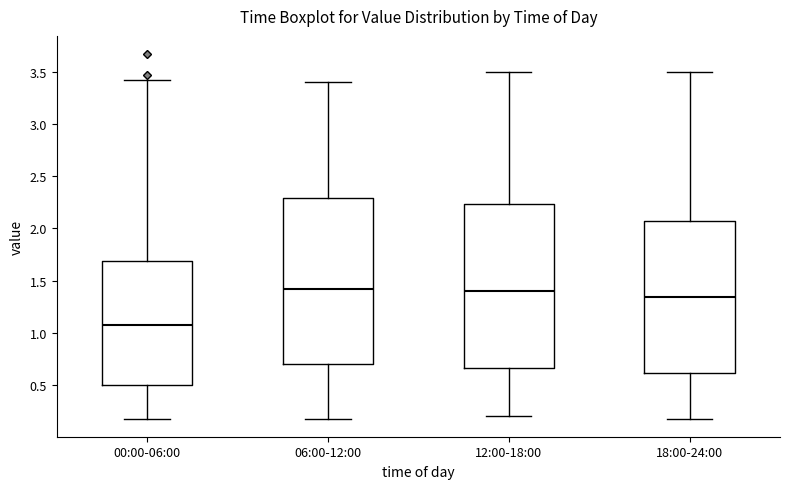

Reading left to right, transcribe this box plot: for each box, give where its median line is, the range the box spans, and where its two whiskers end, as read against the y-axis. The values are not printed on the chart, so give them approximately, as read against the axis.

00:00-06:00: median 1.10, box 0.50 to 1.70, whiskers 0.20 to 3.40
06:00-12:00: median 1.45, box 0.70 to 2.30, whiskers 0.20 to 3.40
12:00-18:00: median 1.40, box 0.65 to 2.25, whiskers 0.20 to 3.50
18:00-24:00: median 1.35, box 0.60 to 2.10, whiskers 0.20 to 3.50